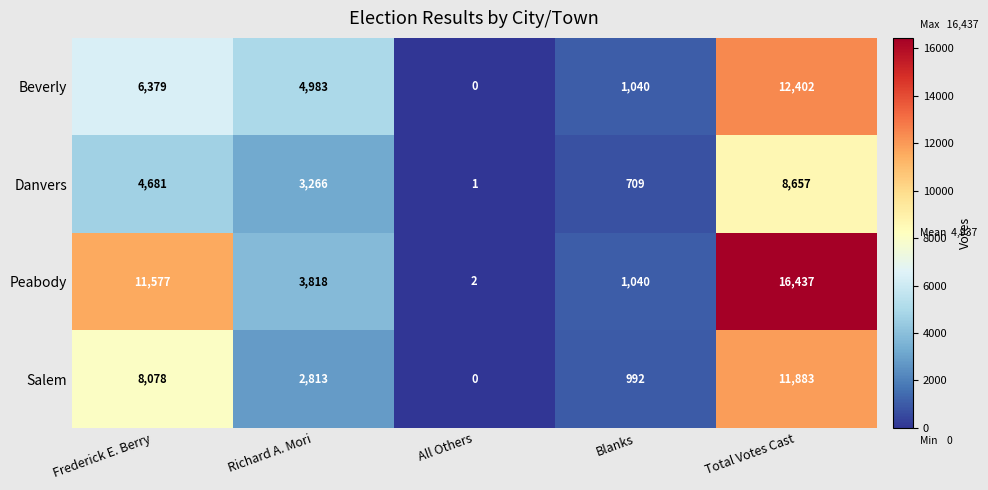

What is the sum of the Beverly values at All Others and Richard A. Mori?

4983